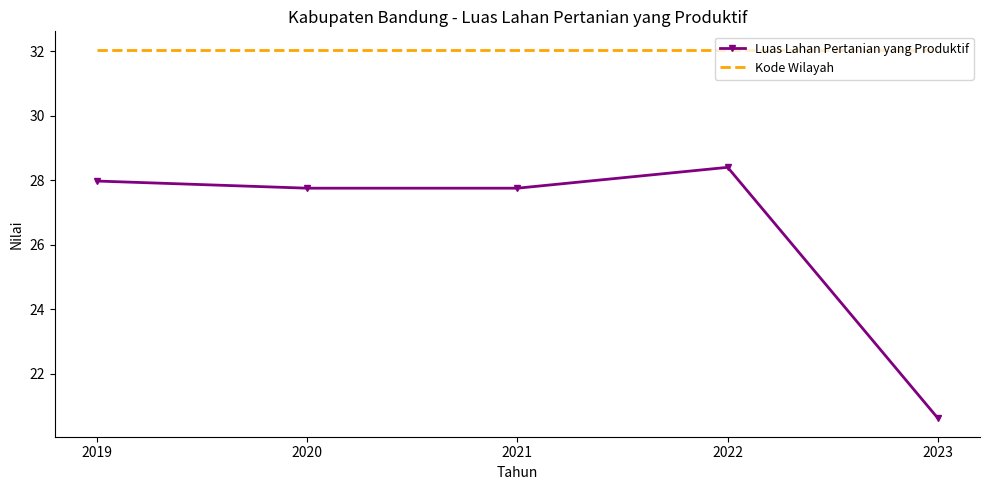

Reading left to right, extract all data points from this chart.

Luas Lahan Pertanian yang Produktif: 28.0	27.7	27.7	28.4	20.6
Kode Wilayah: 32.0	32.0	32.0	32.0	32.0